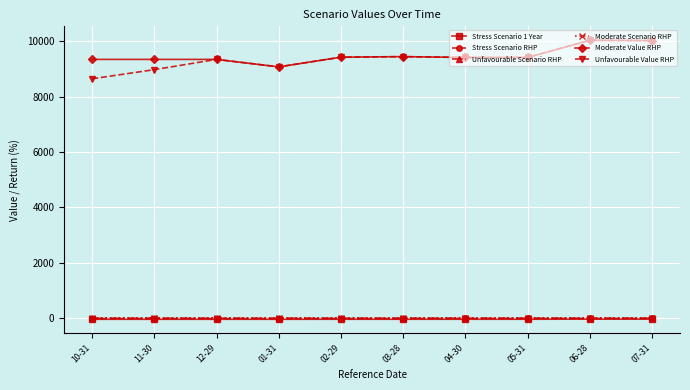

How many lines are shown in the chart?

6